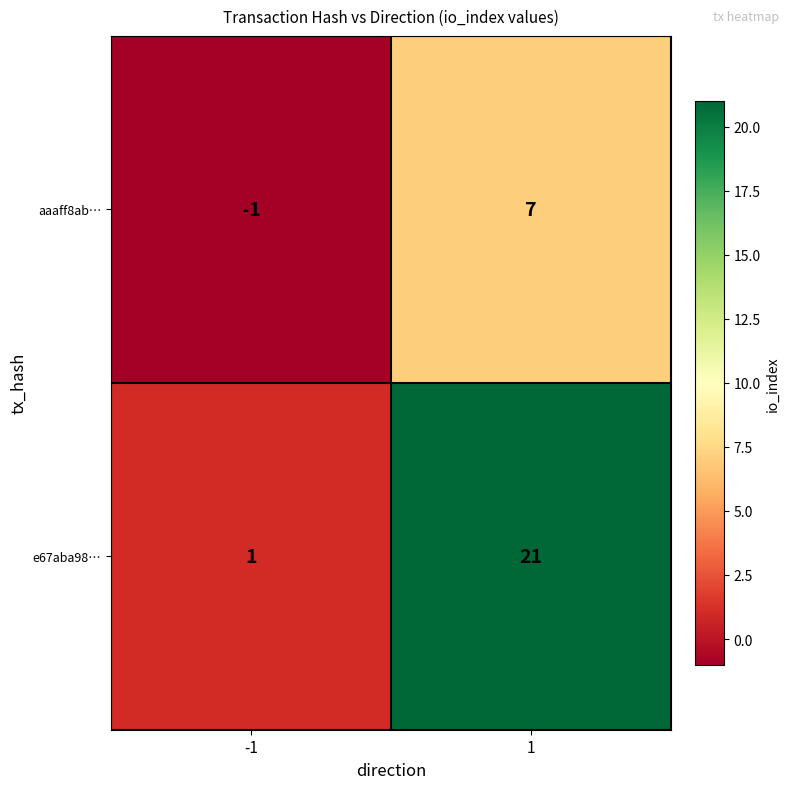

Reading left to right, list all the values displayed in this chart.

aaaff8ab…: -1=-1	1=7
e67aba98…: -1=1	1=21